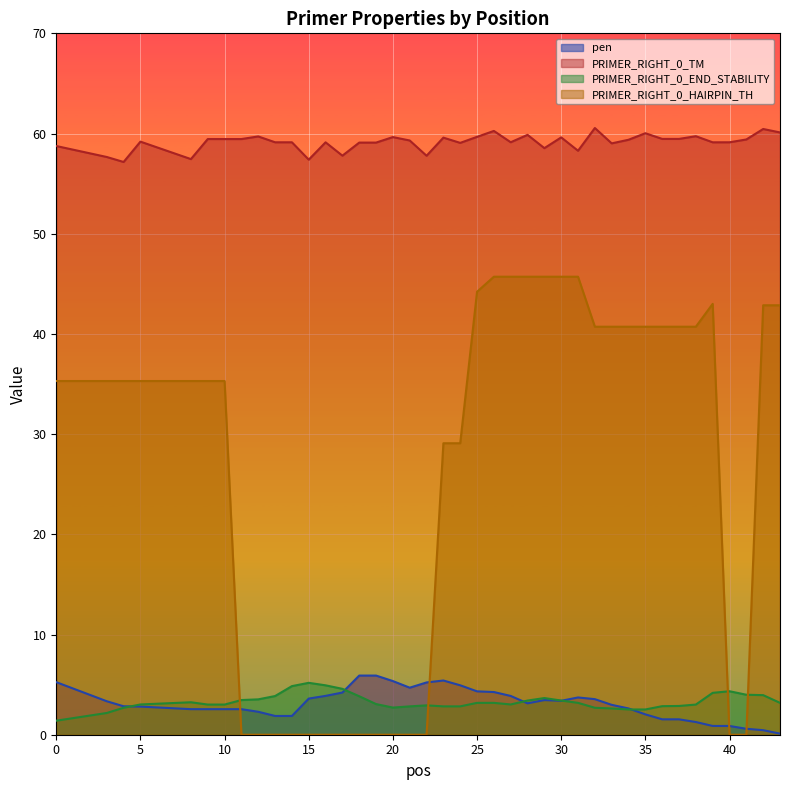

Does the chart display data point markers on the line(s)?

No